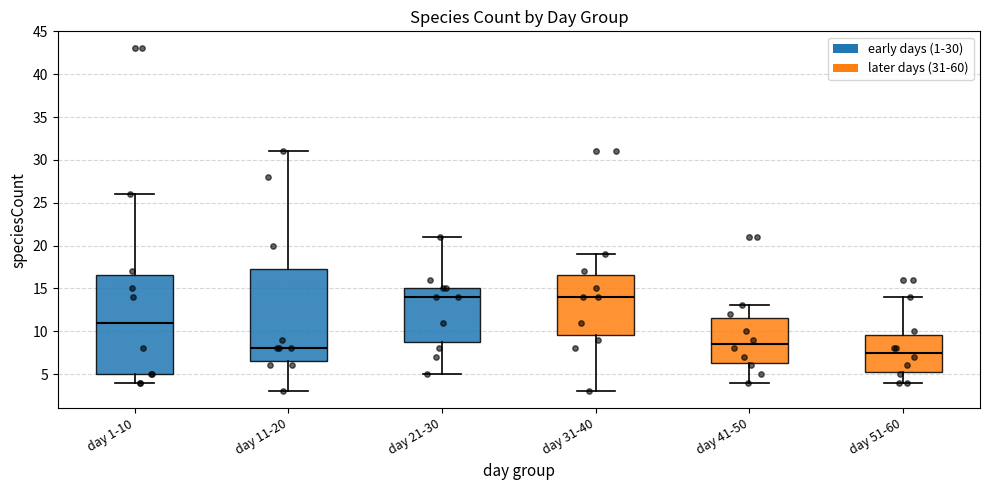

Reading left to right, read every box against the y-axis: the position of its median line, the range the box covers, and the ends of its whiskers. The values are not printed on the chart, so give them approximately, as read against the axis.

day 1-10: median 11.0, box 5.0 to 16.5, whiskers 4.0 to 26.0
day 11-20: median 8.0, box 6.5 to 17.5, whiskers 3.0 to 31.0
day 21-30: median 14.0, box 9.0 to 15.0, whiskers 5.0 to 21.0
day 31-40: median 14.0, box 9.5 to 16.5, whiskers 3.0 to 19.0
day 41-50: median 8.5, box 6.5 to 11.5, whiskers 4.0 to 13.0
day 51-60: median 7.5, box 5.5 to 9.5, whiskers 4.0 to 14.0